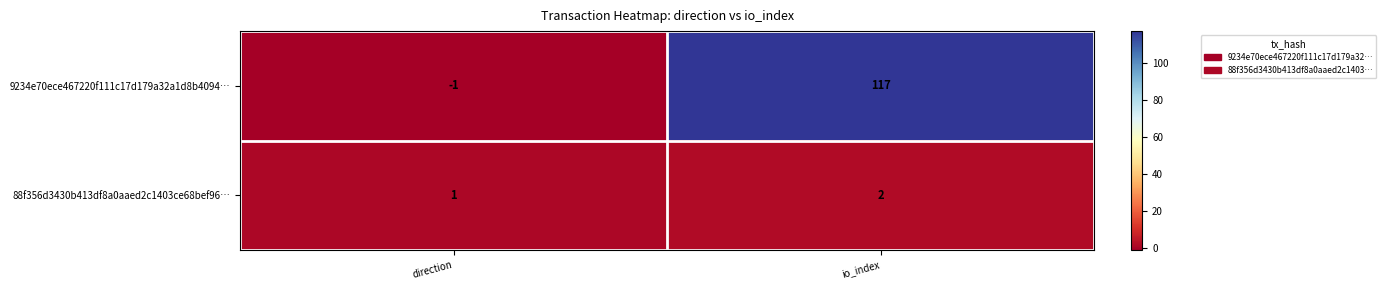

What is the average value of the 9234e70ece467220f111c17d179a32a1d8b4094… series?

58